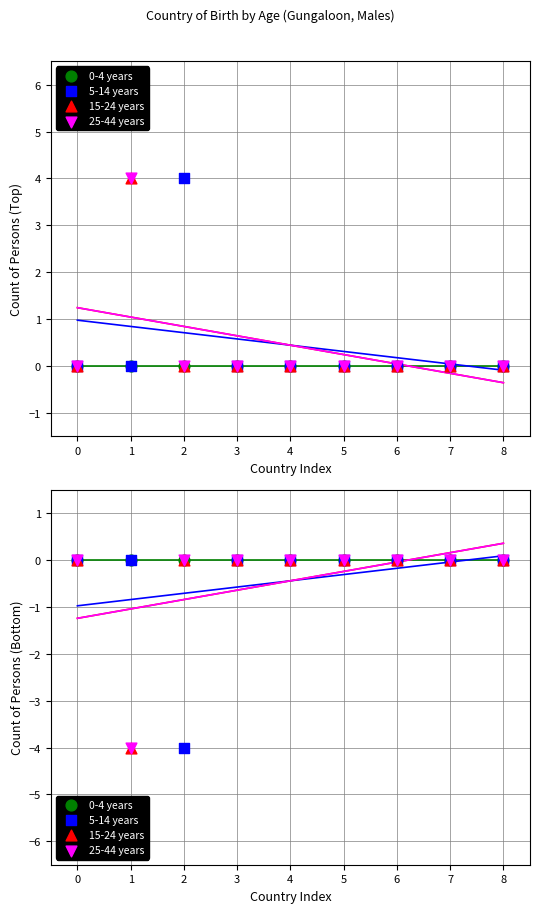

Is the value of 5-14 years at 5 greater than the value of 25-44 years at 8?

No